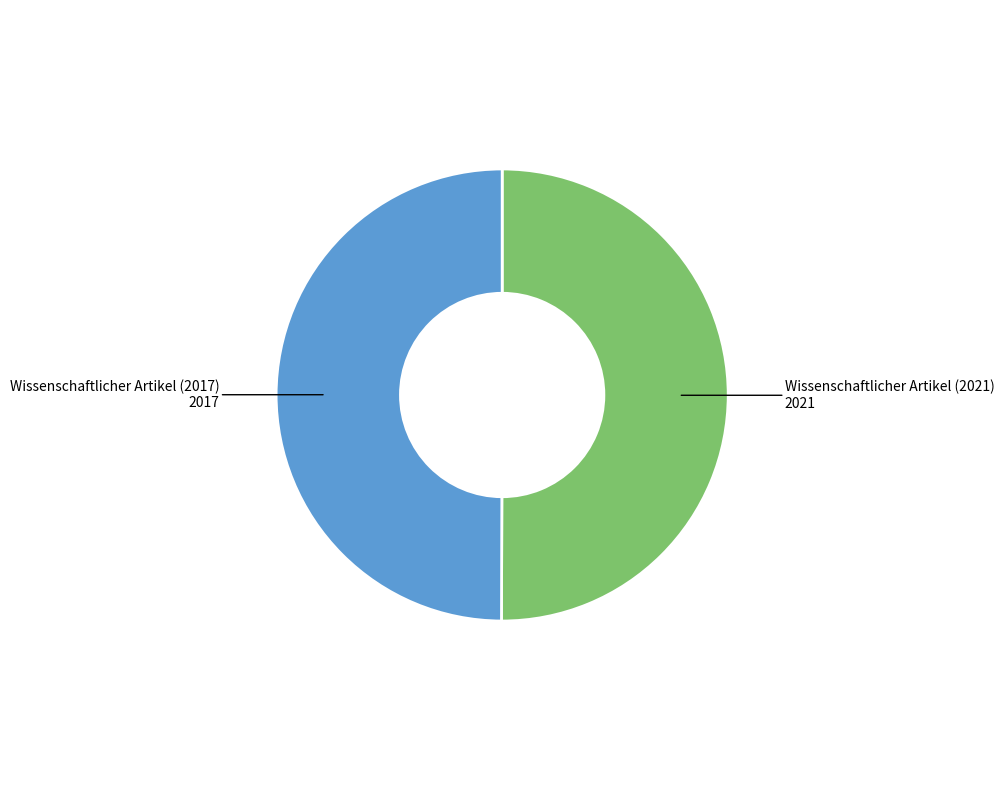

How many segments does this pie chart have?

2